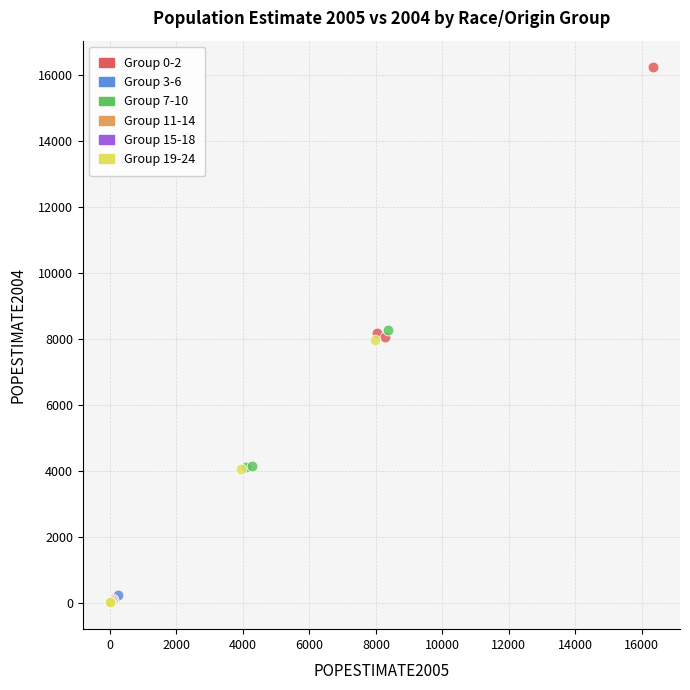

Which series reaches the maximum Y coordinate?

Group 0-2